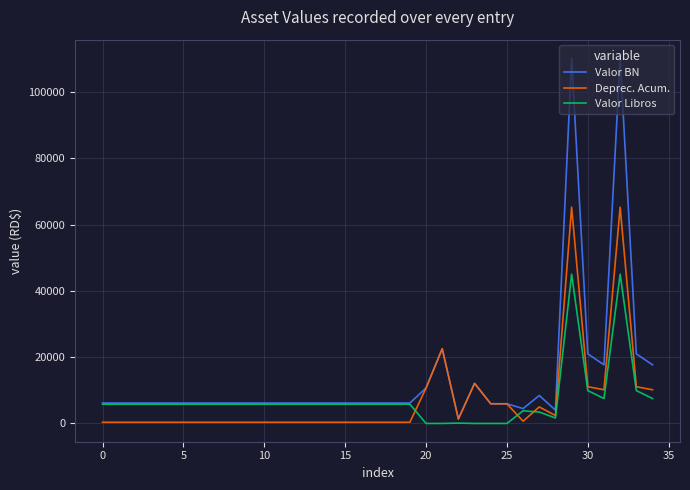

Which series has the largest total across all categories?

Valor BN